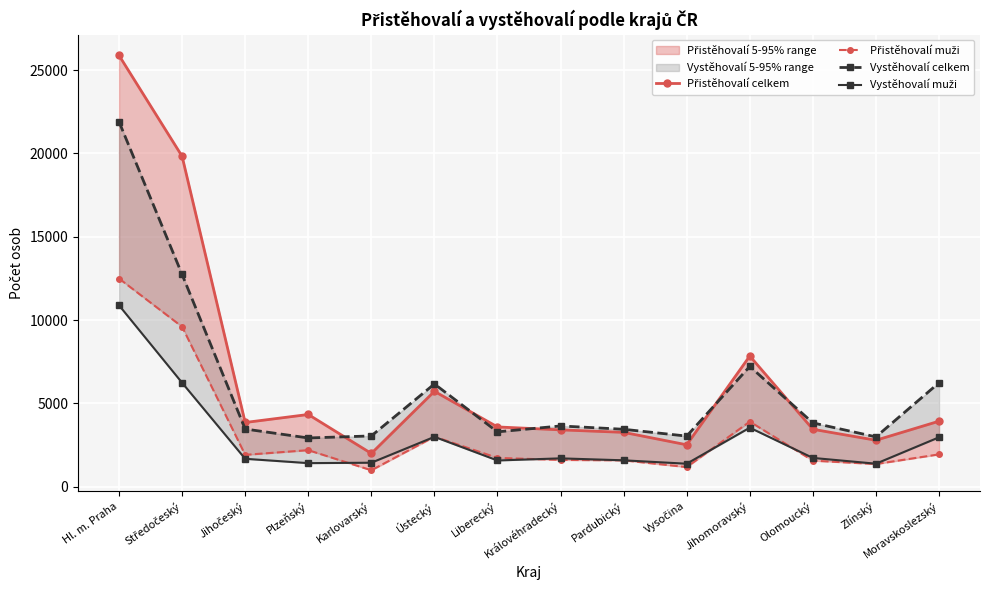

Is the value of Přistěhovalí muži at Jihočeský greater than the value of Vystěhovalí muži at Liberecký?

Yes